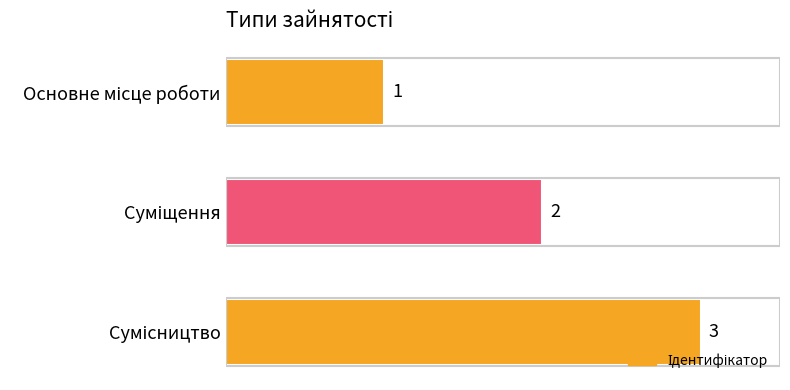

What is the average value?

2